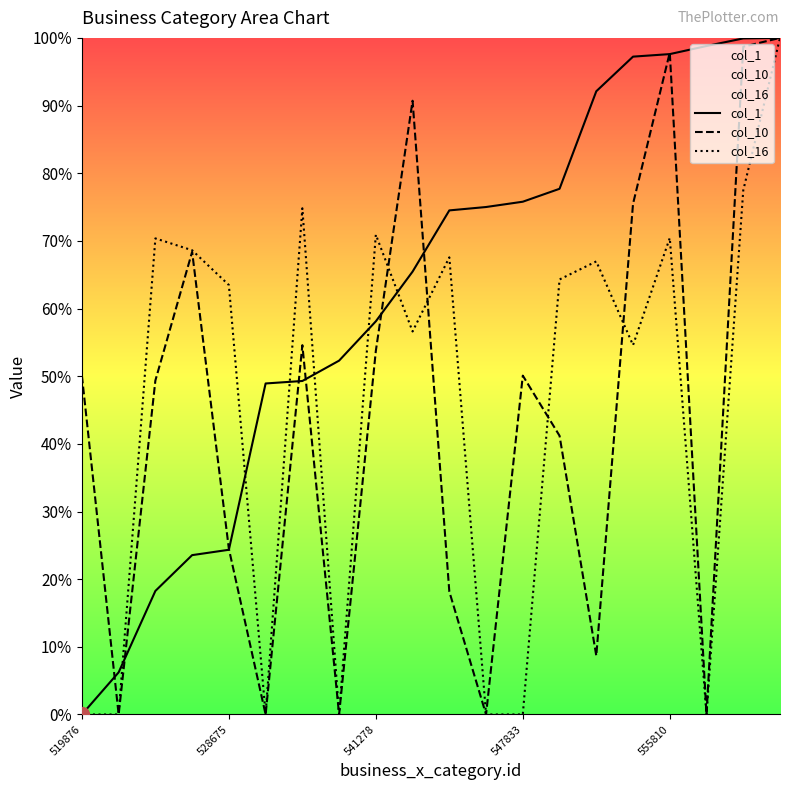

List the series in order of their peak value, lowest first.

col_1, col_10, col_16